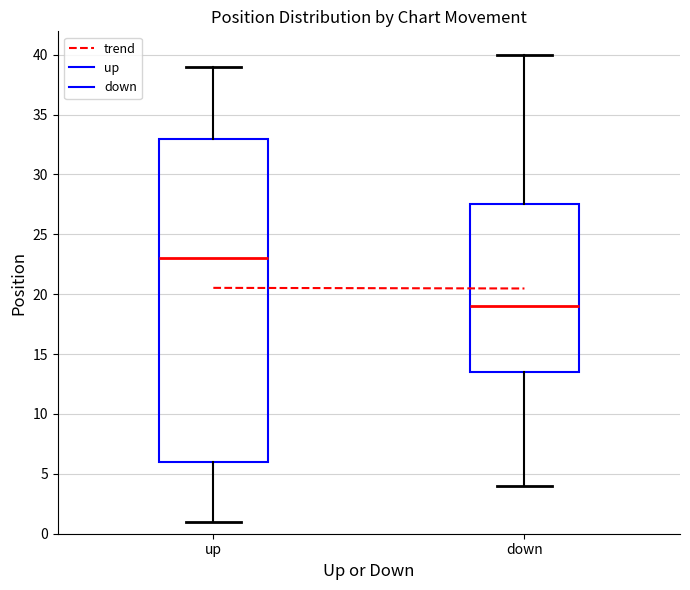

Which box's median line is the highest?

up